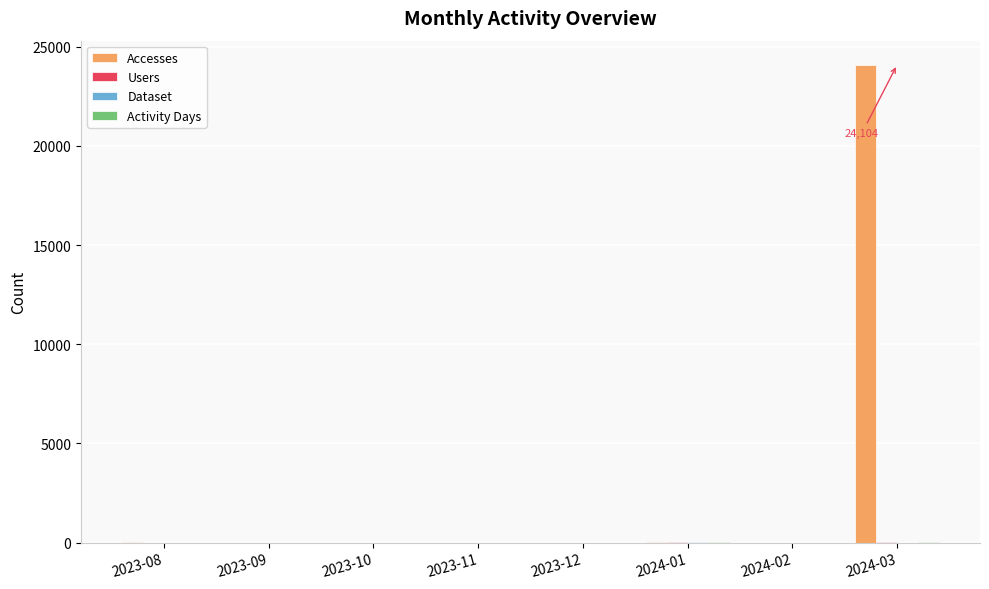

Which category has the highest value across all series?

2024-03